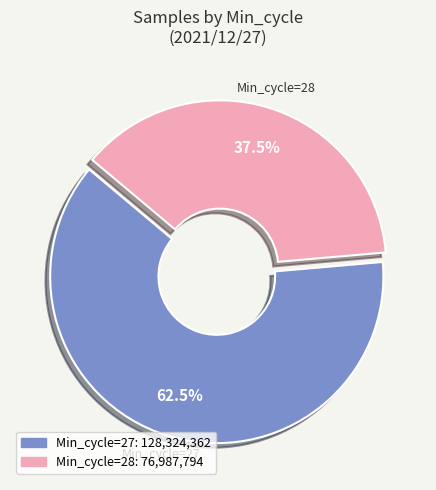

Is there any slice that represents more than half of the pie?

Yes